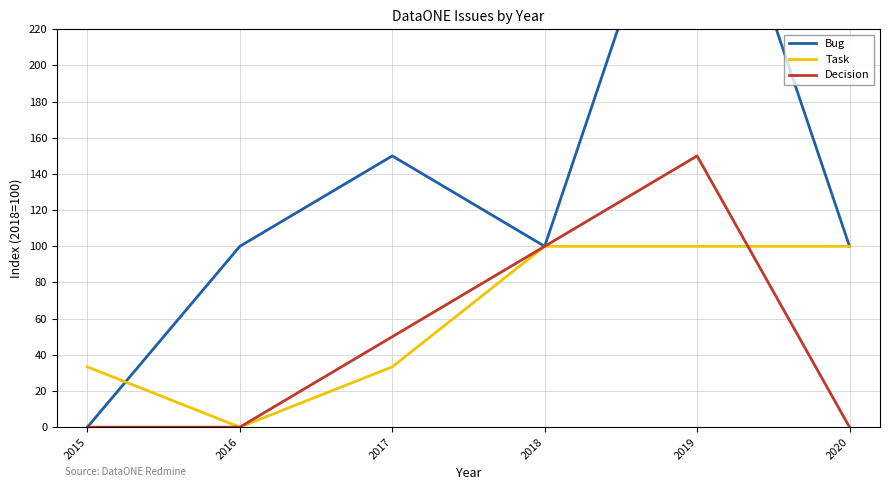

Rank the series by their maximum value, from highest to lowest.

Bug, Decision, Task